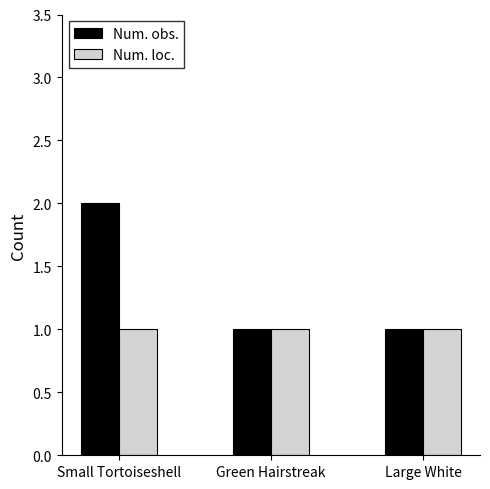

Reading right to left, what are all the values shown in this chart?

Num. obs.: Large White=1	Green Hairstreak=1	Small Tortoiseshell=2
Num. loc.: Large White=1	Green Hairstreak=1	Small Tortoiseshell=1